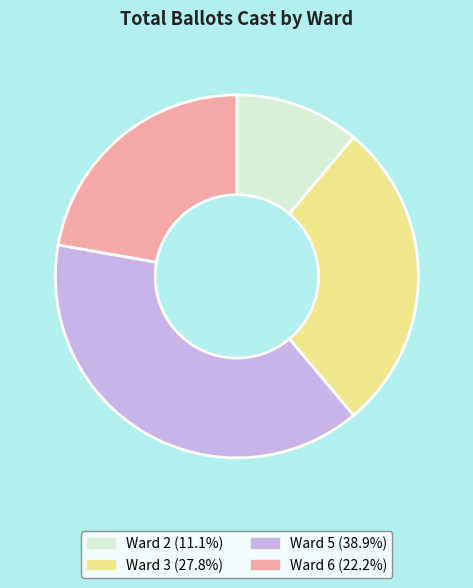

Does Ward 2 represent more than half of the total?

No